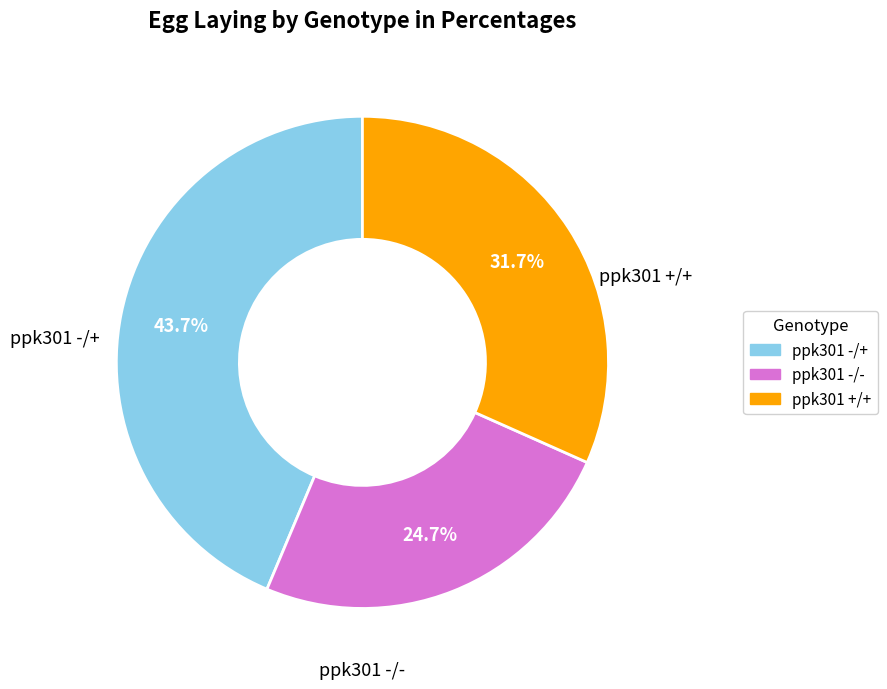

Is there any slice that represents more than half of the pie?

No